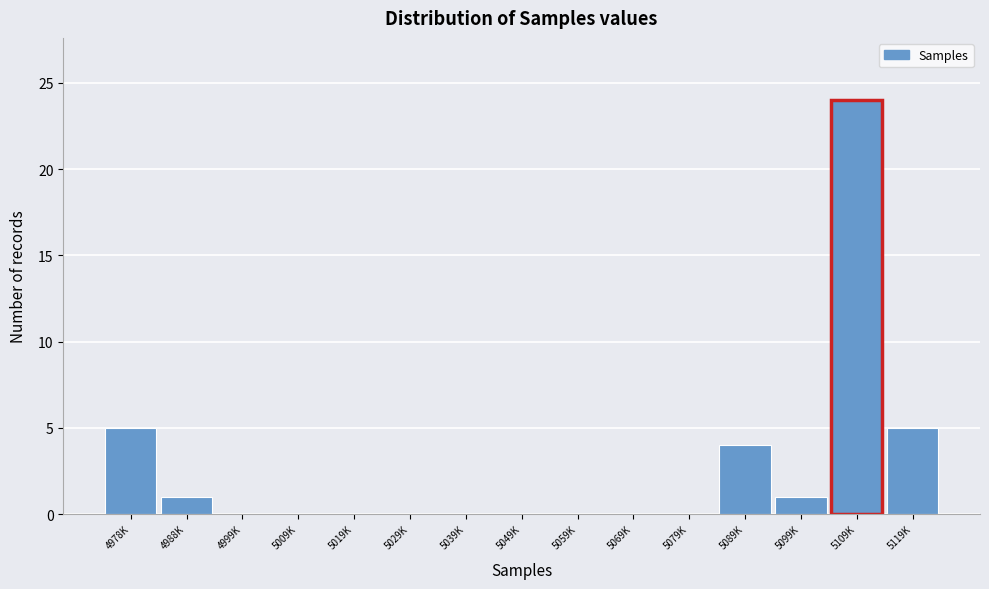

Reading left to right, extract all data points from this chart.

4978K=5	4988K=1	4999K=0	5009K=0	5019K=0	5029K=0	5039K=0	5049K=0	5059K=0	5069K=0	5079K=0	5089K=4	5099K=1	5109K=24	5119K=5